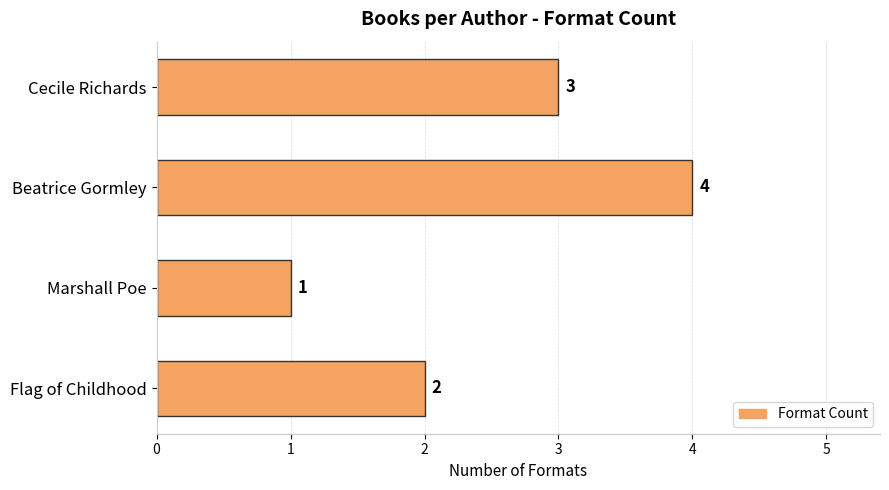

What is the ratio of the value at Cecile Richards to the value at Flag of Childhood?

1.5